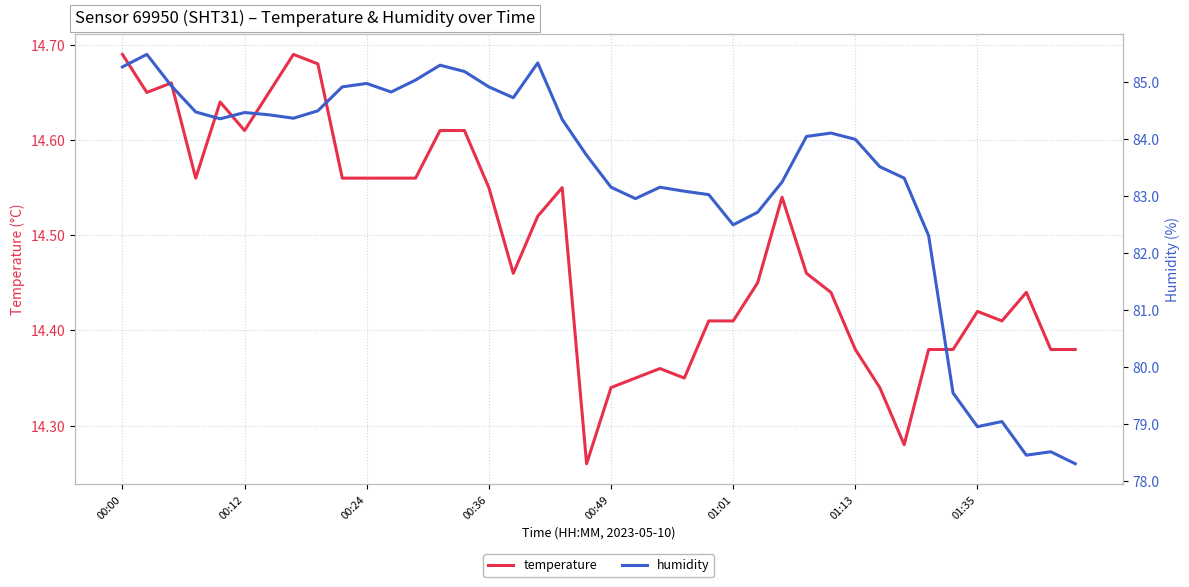

Is it true that temperature equals 14.5 at 27?

True